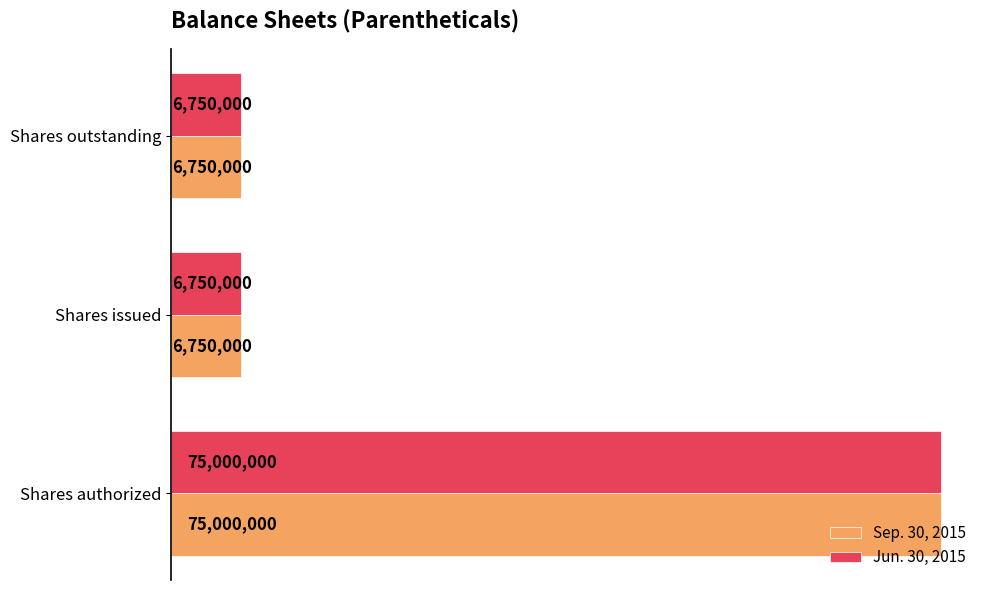

Which series has the largest range (max minus min)?

Sep. 30, 2015